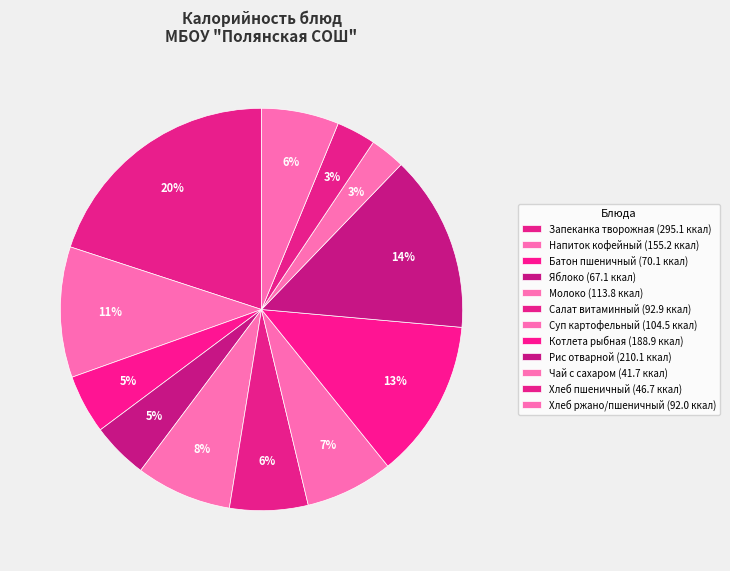

How many segments does this pie chart have?

12